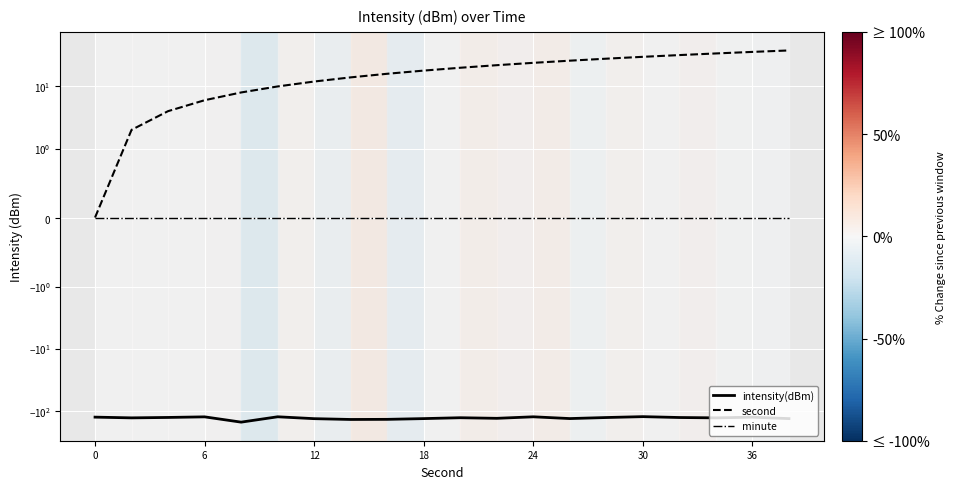

How many values in the second series are below 20?

10